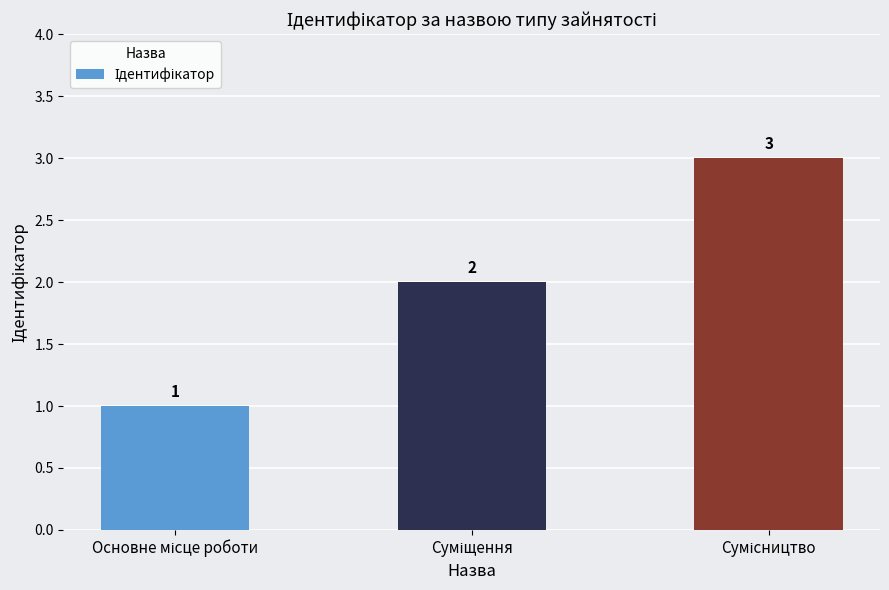

What is the greatest value displayed?

3